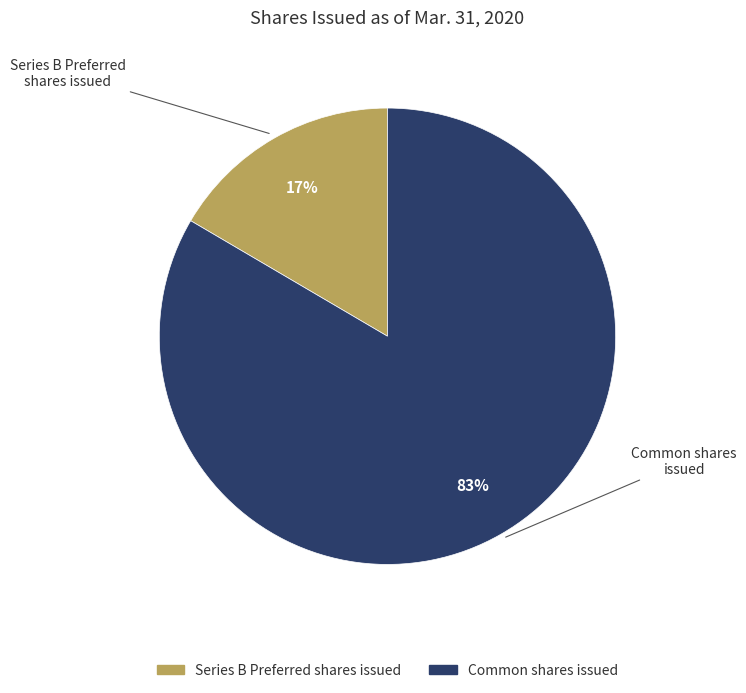

Is there a majority slice in this chart?

Yes